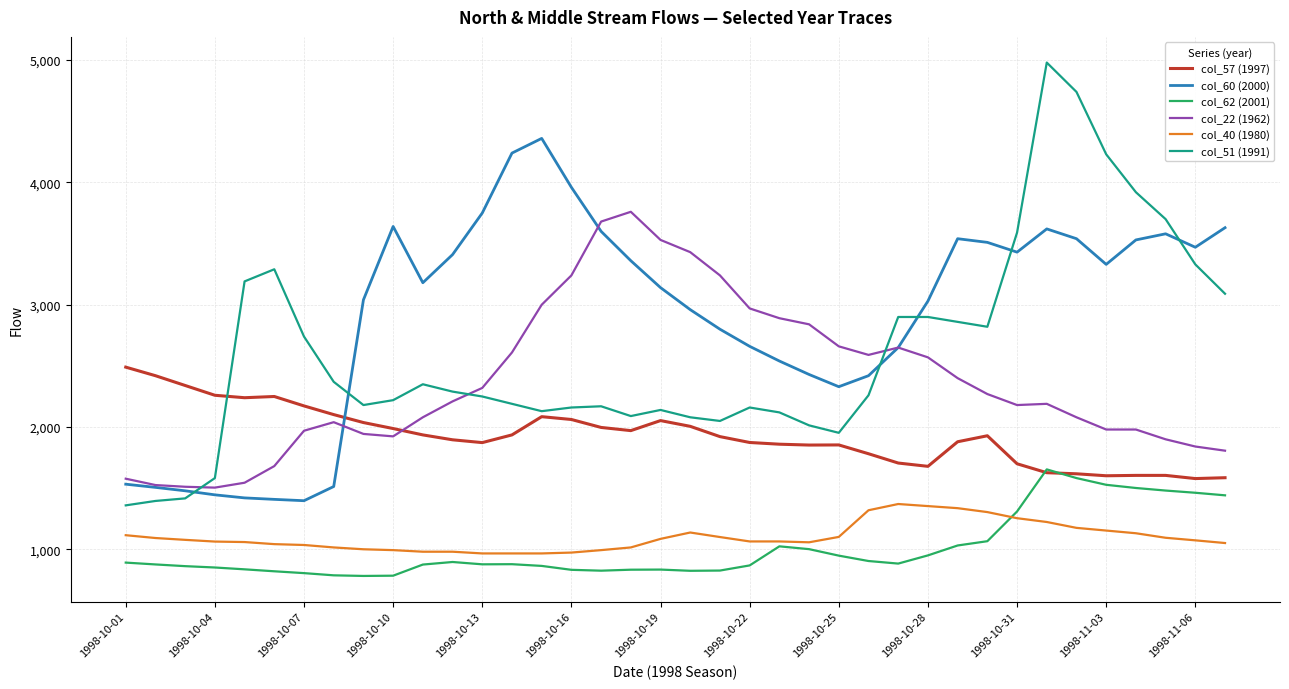

What is the greatest value displayed?

4980